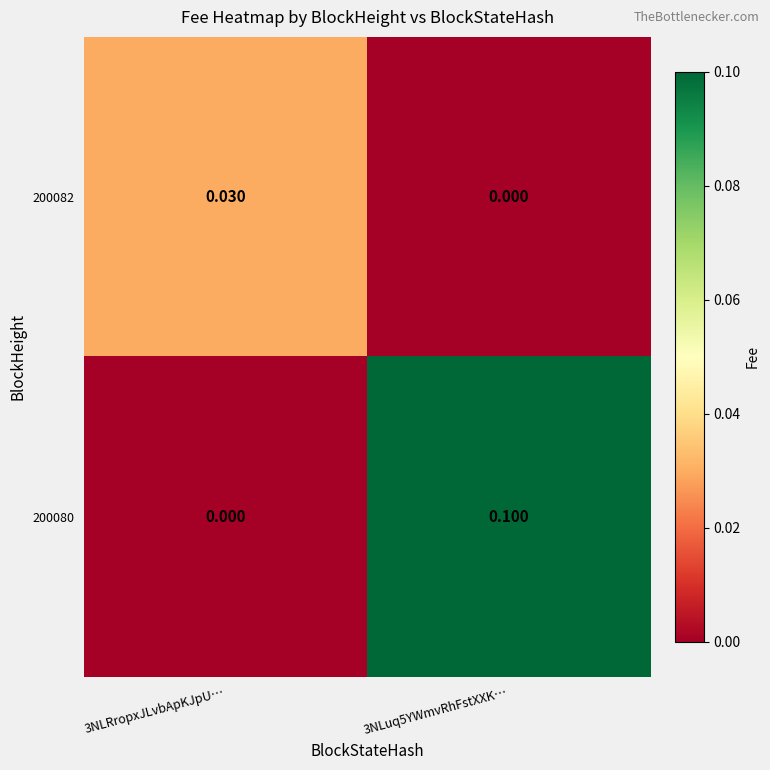

How many data points in 200080 are above 0?

1